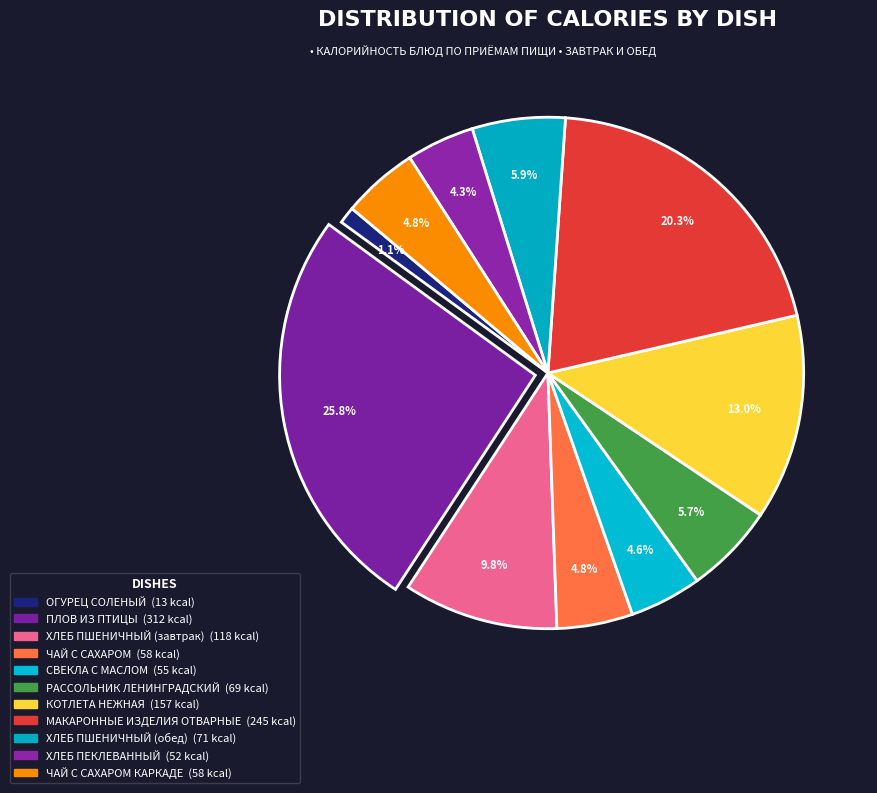

Is there a majority slice in this chart?

No